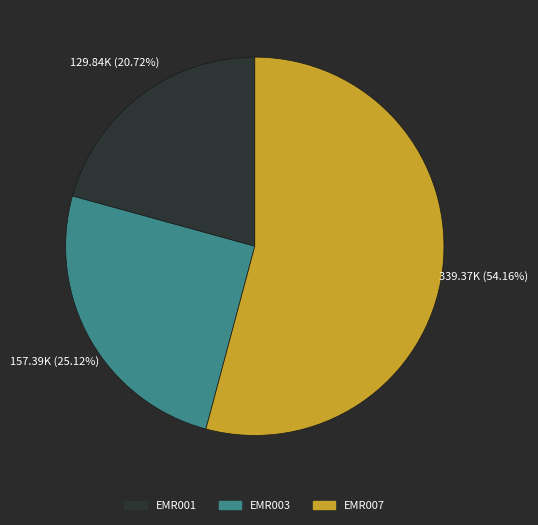

Is the sum of EMR003 and EMR007 greater than half?

Yes